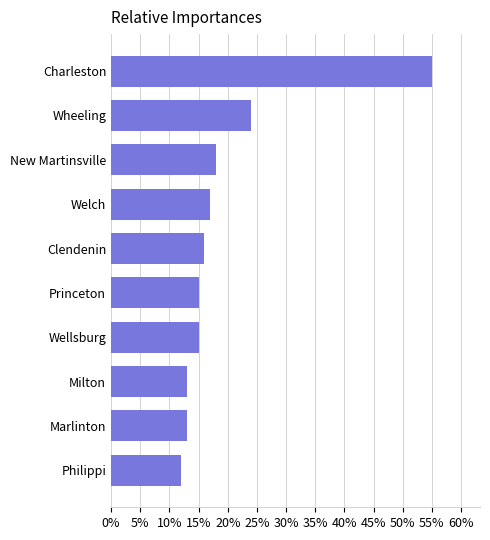

What is the sum of the values at Charleston and Wheeling?

79